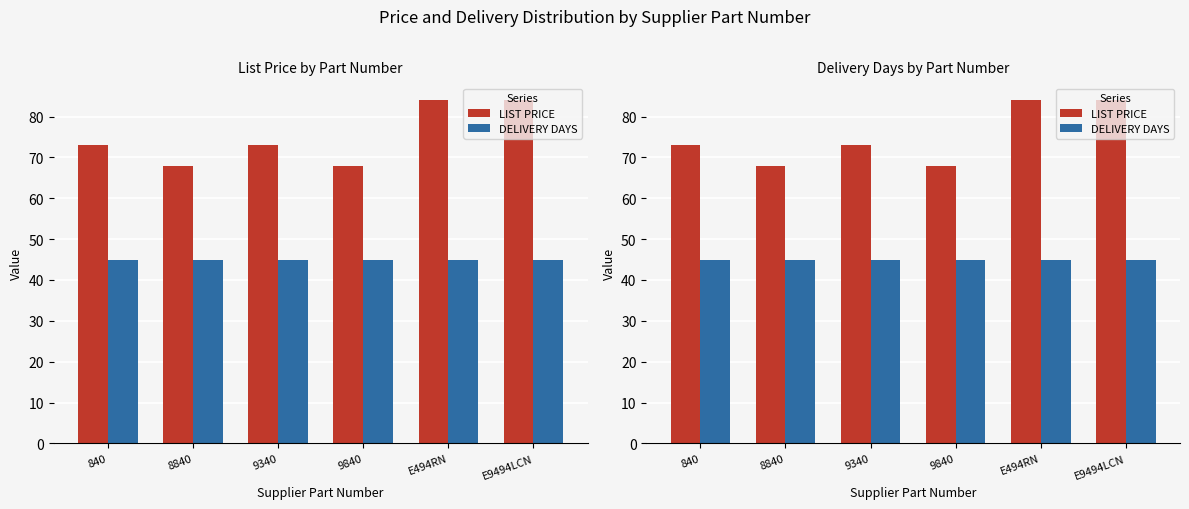

What is the maximum value shown in the chart?

84